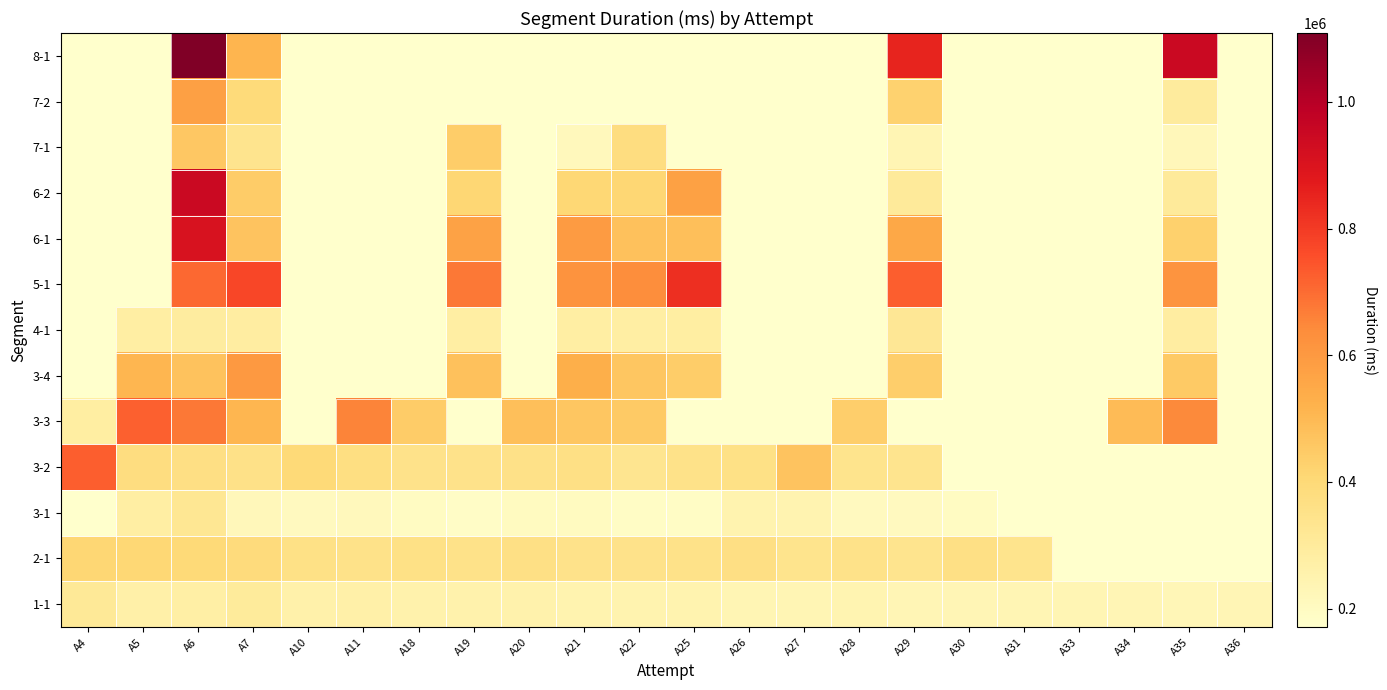

What is the maximum value shown in the chart?

1108783.0